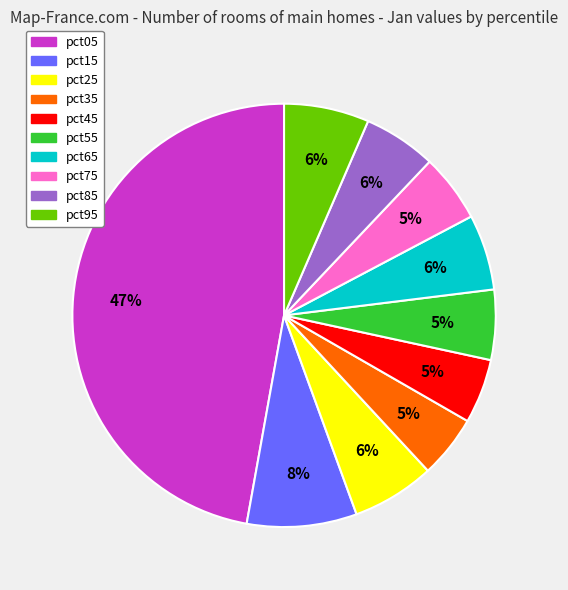

What is the largest slice in the pie chart?

pct05